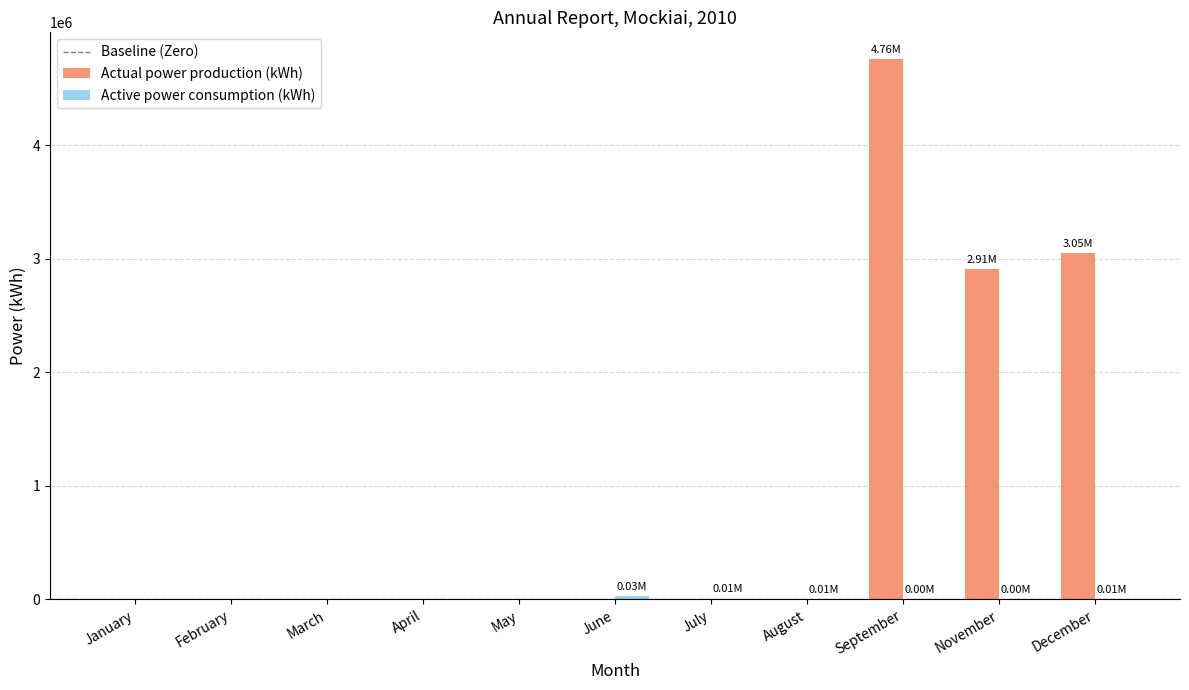

Which series has the largest total across all categories?

Actual power production (kWh)